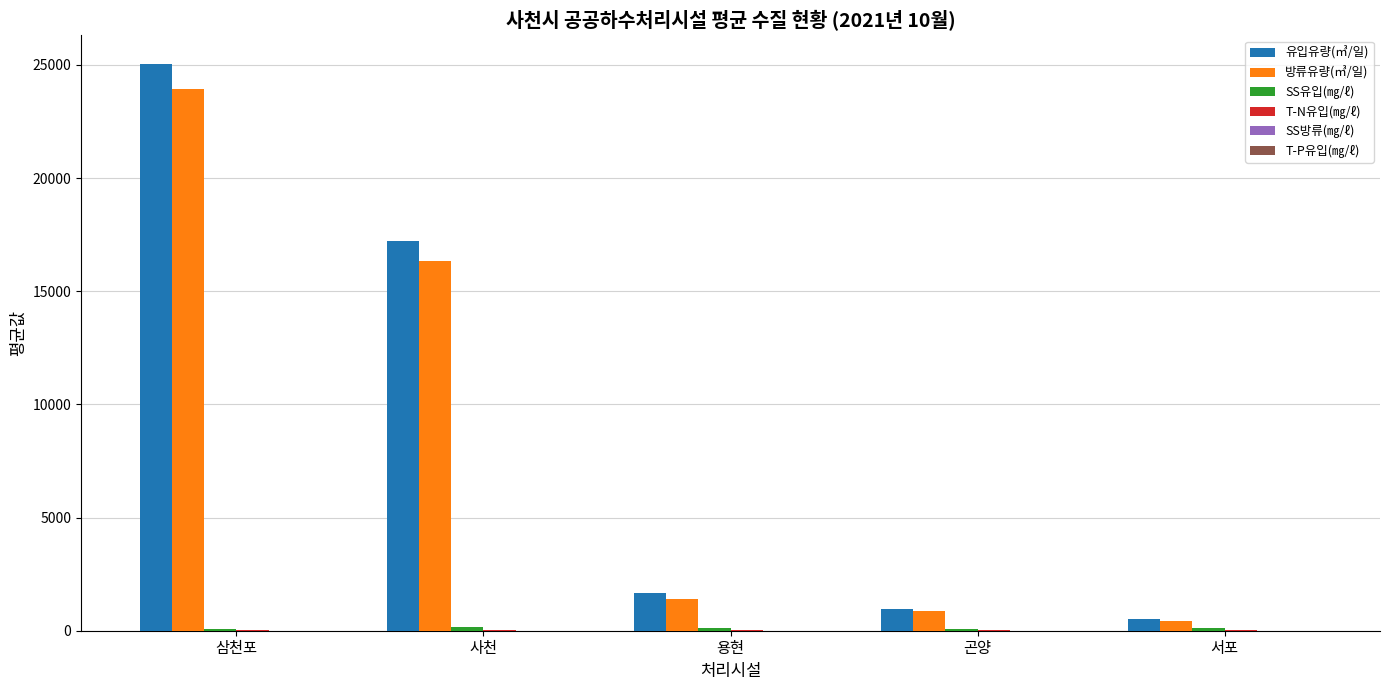

Between 삼천포 and 서포, which series saw the biggest shift?

유입유량(㎥/일)